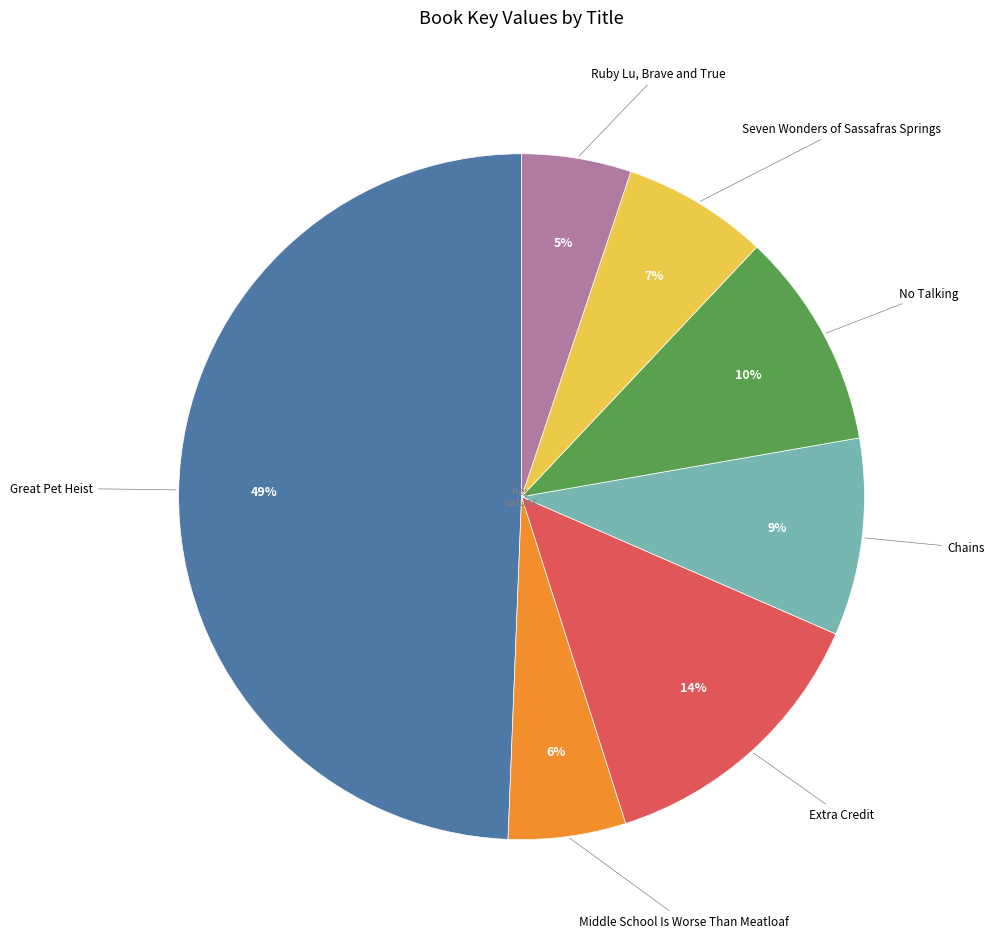

To the nearest percent, what is the average slice percentage?

14%